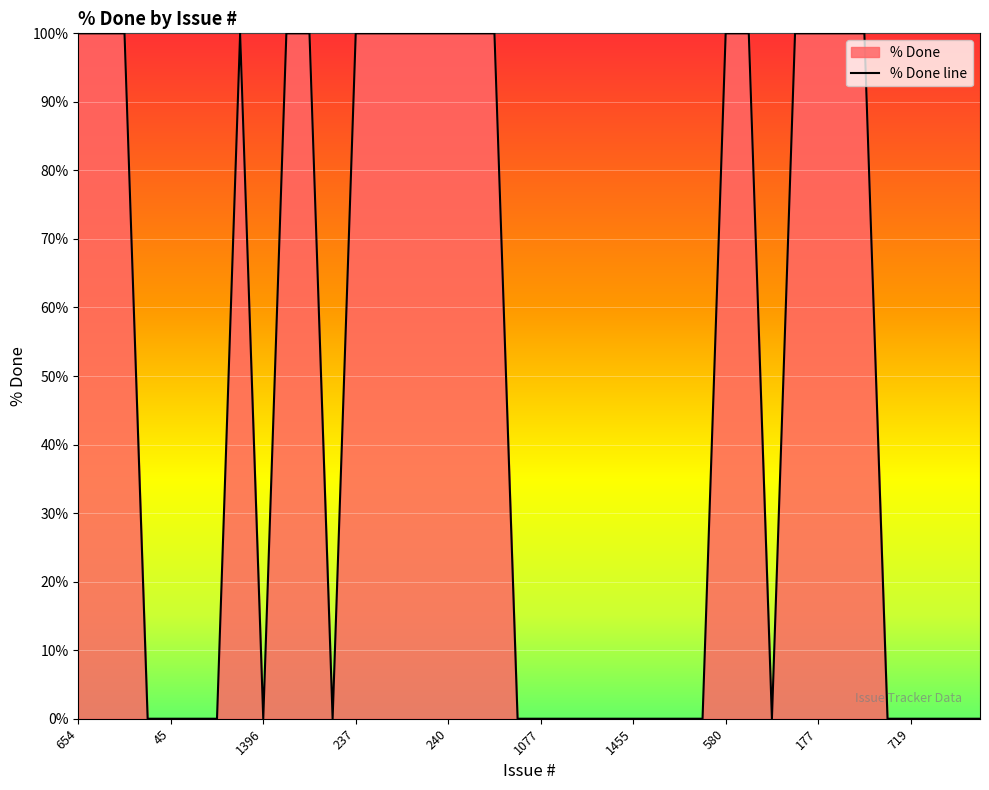

Rank the categories by value from highest to lowest.

654, 567, 122, 1394, 389, 609, 237, 241, 239, 238, 240, 611, 602, 580, 607, 147, 177, 148, 155, 32, 45, 1163, 1170, 1396, 1400, 829, 1077, 1081, 1150, 987, 1455, 1337, 980, 822, 1454, 1118, 719, 1096, 886, 887